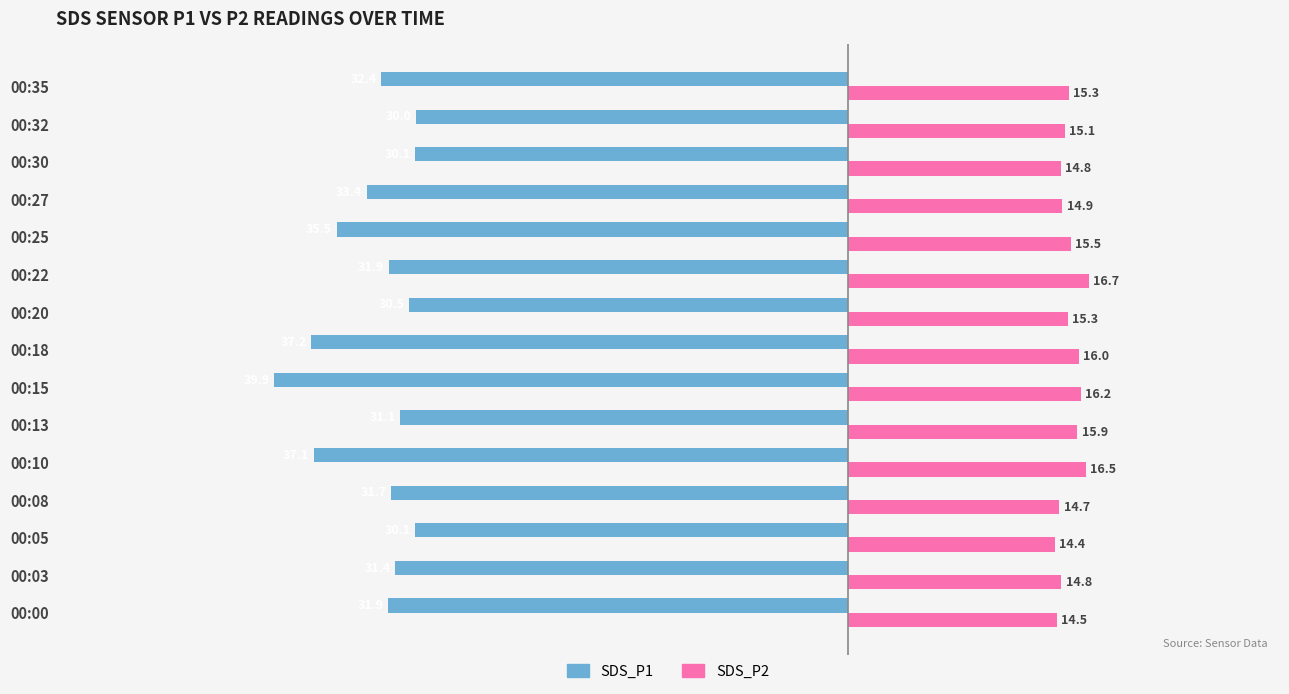

Which series has the widest spread of values?

SDS_P1